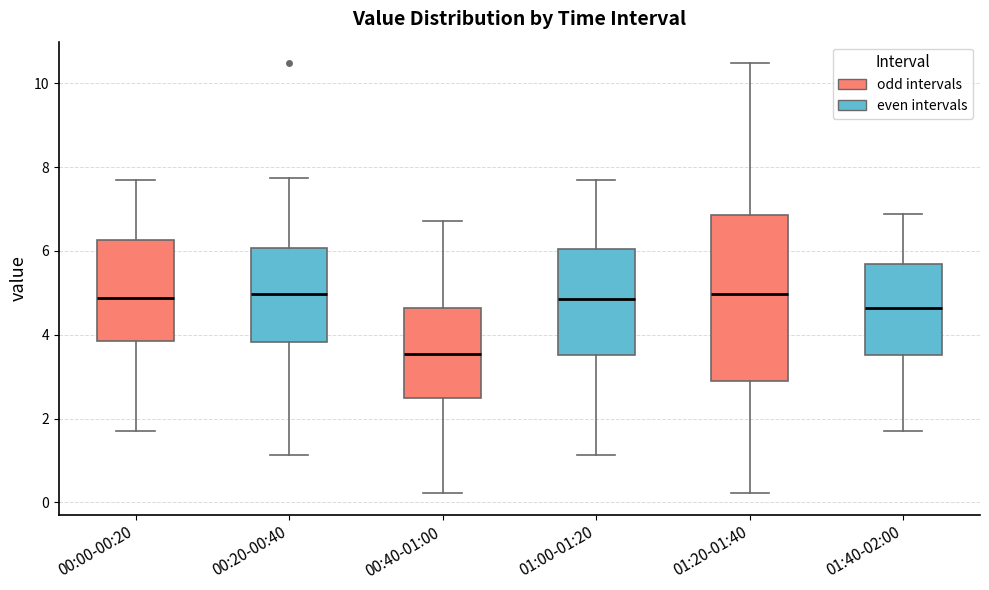

Comparing the boxes themselves (not the whiskers), which one is the tallest?

01:20-01:40